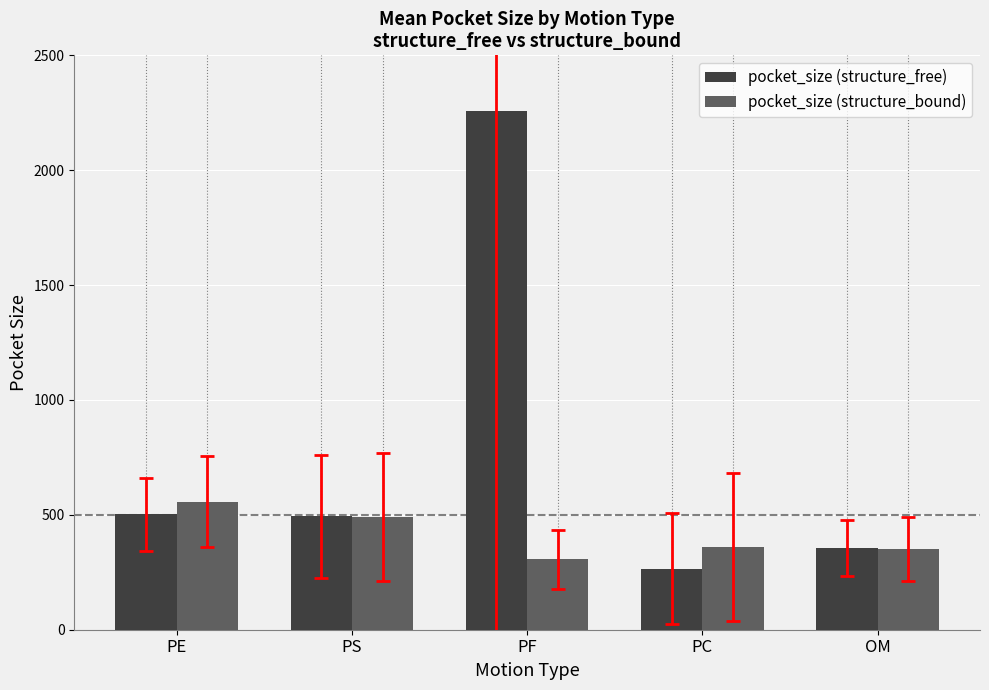

Is the value of pocket_size (structure_free) at PC greater than the value of pocket_size (structure_bound) at PE?

No